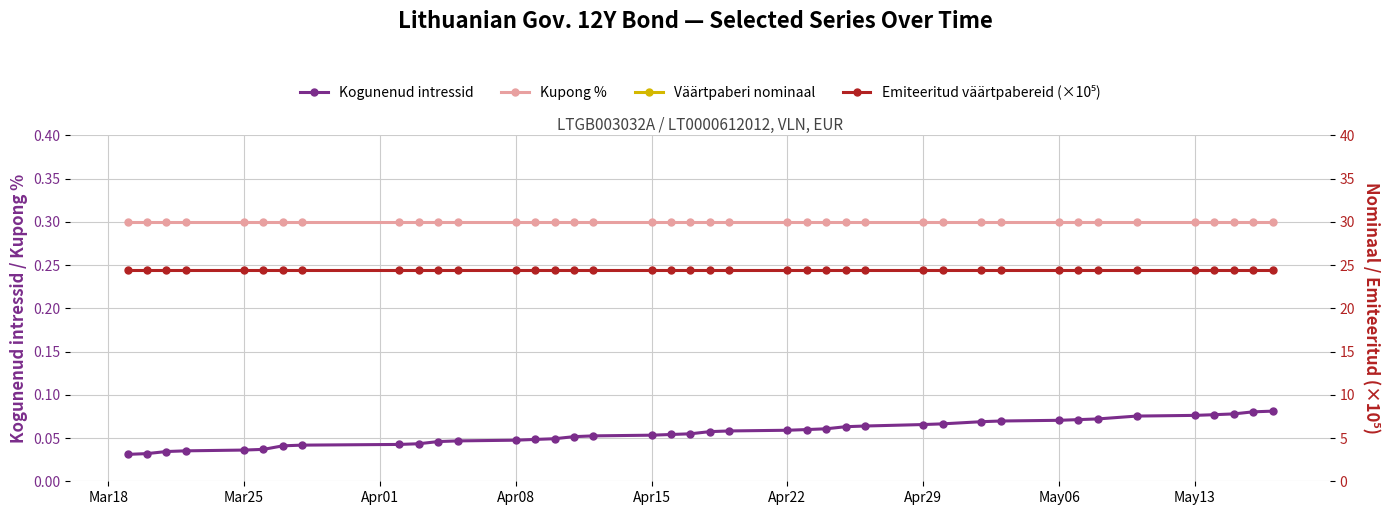

Count the Kogunenud intressid values in the range 0 to 1.

40